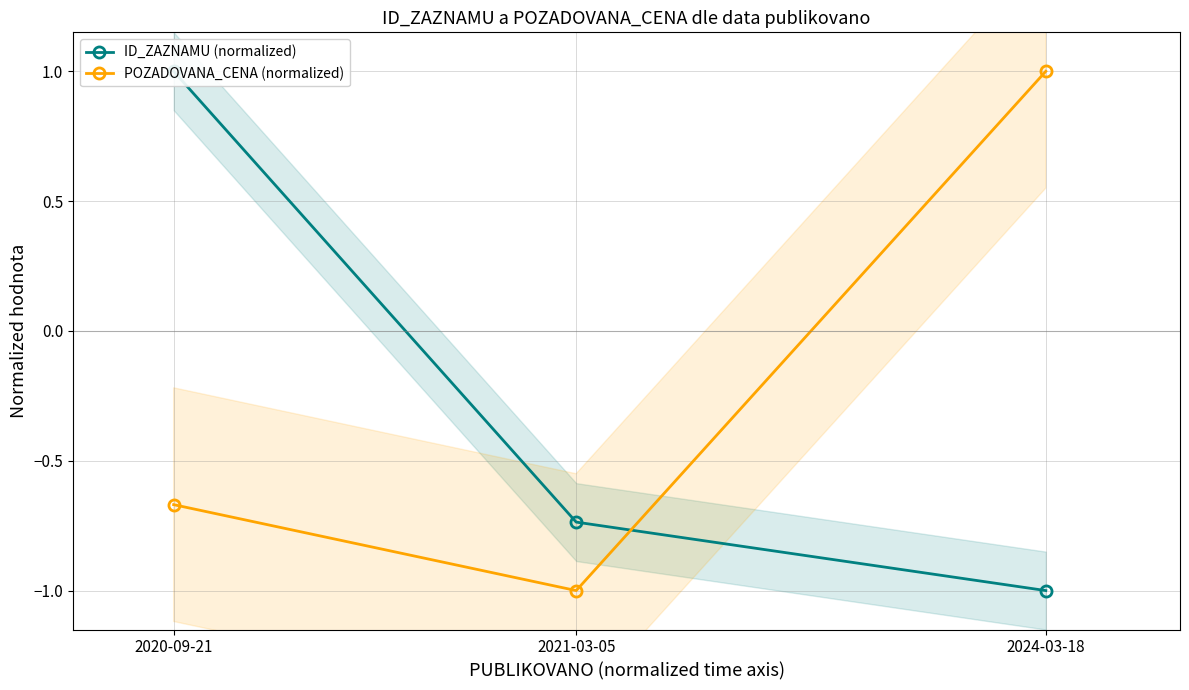

Is the value of ID_ZAZNAMU (normalized) at 2021-03-05 greater than the value of POZADOVANA_CENA (normalized) at 2021-03-05?

Yes